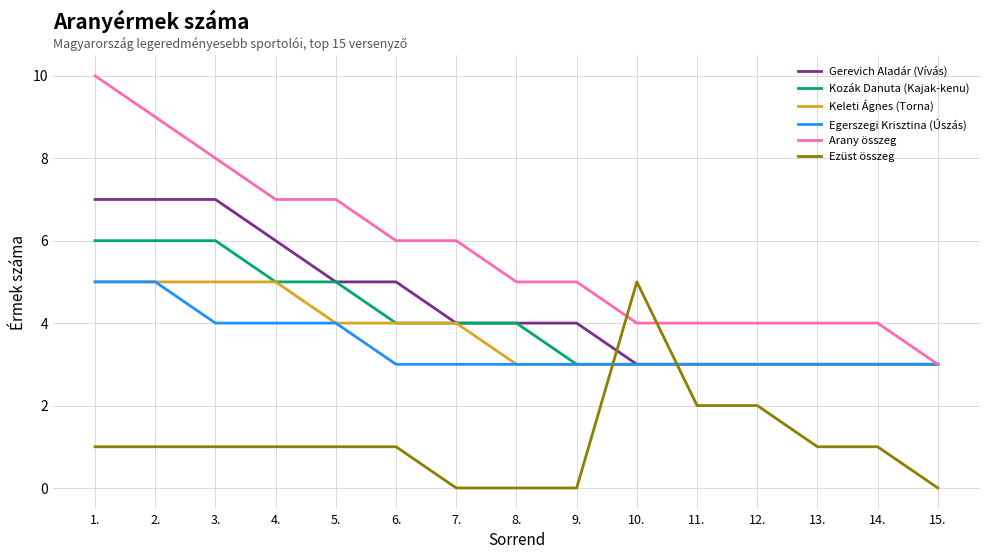

True or false: Egerszegi Krisztina (Úszás) has a value of 5 at 12..

False